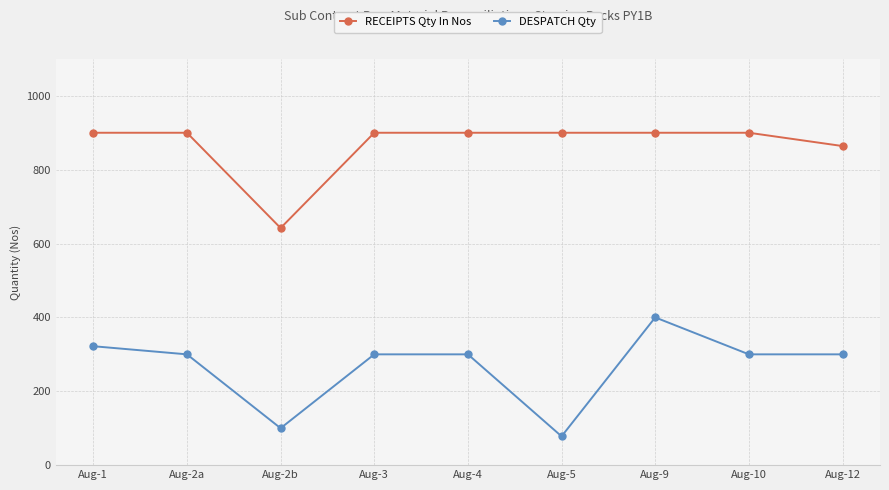

What is the difference between the highest and lowest values at Aug-2a?

600